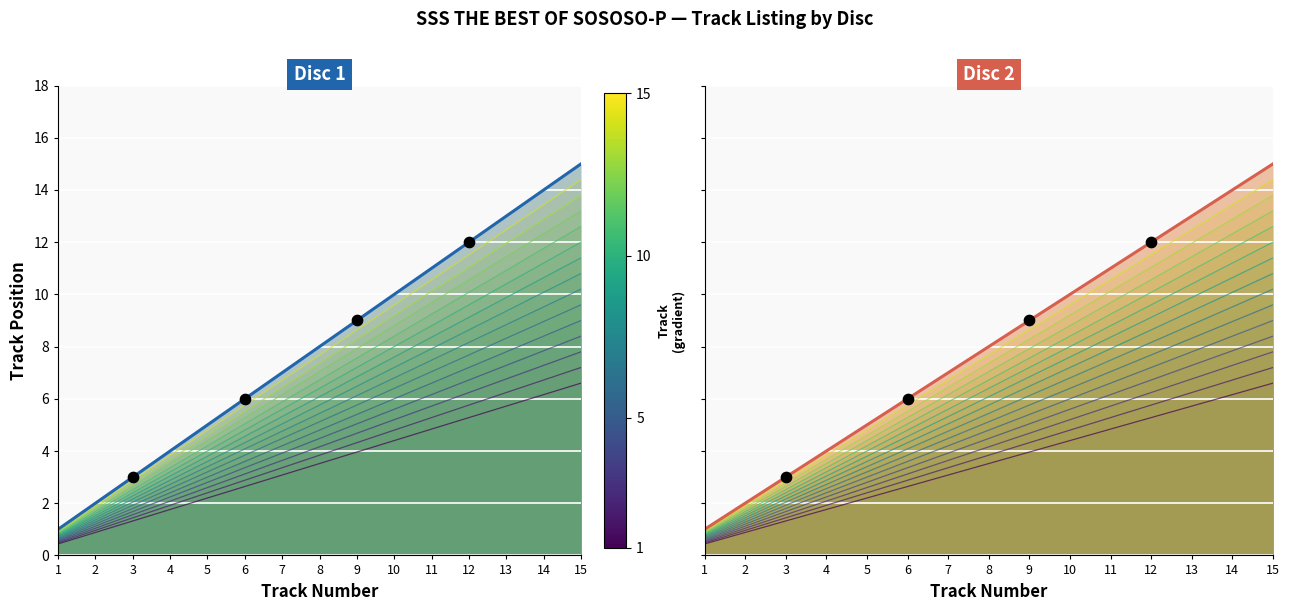

What are all the series names shown in the legend?

Disc 1, Disc 2